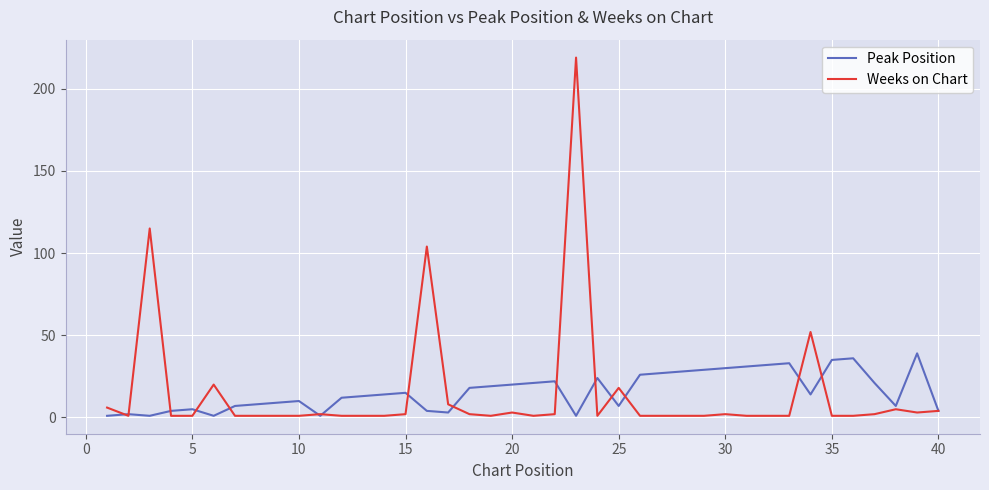

Which series has the widest spread of values?

Weeks on Chart